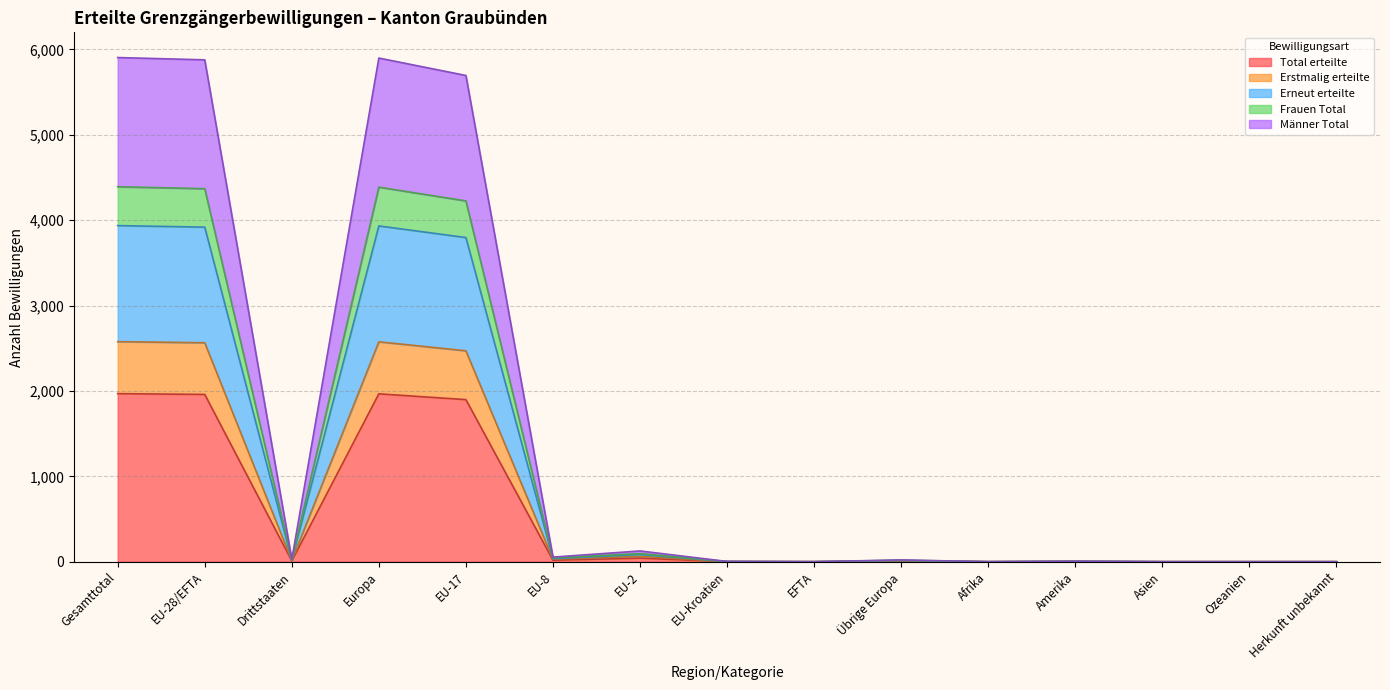

What is the maximum value for Total erteilte?

1968